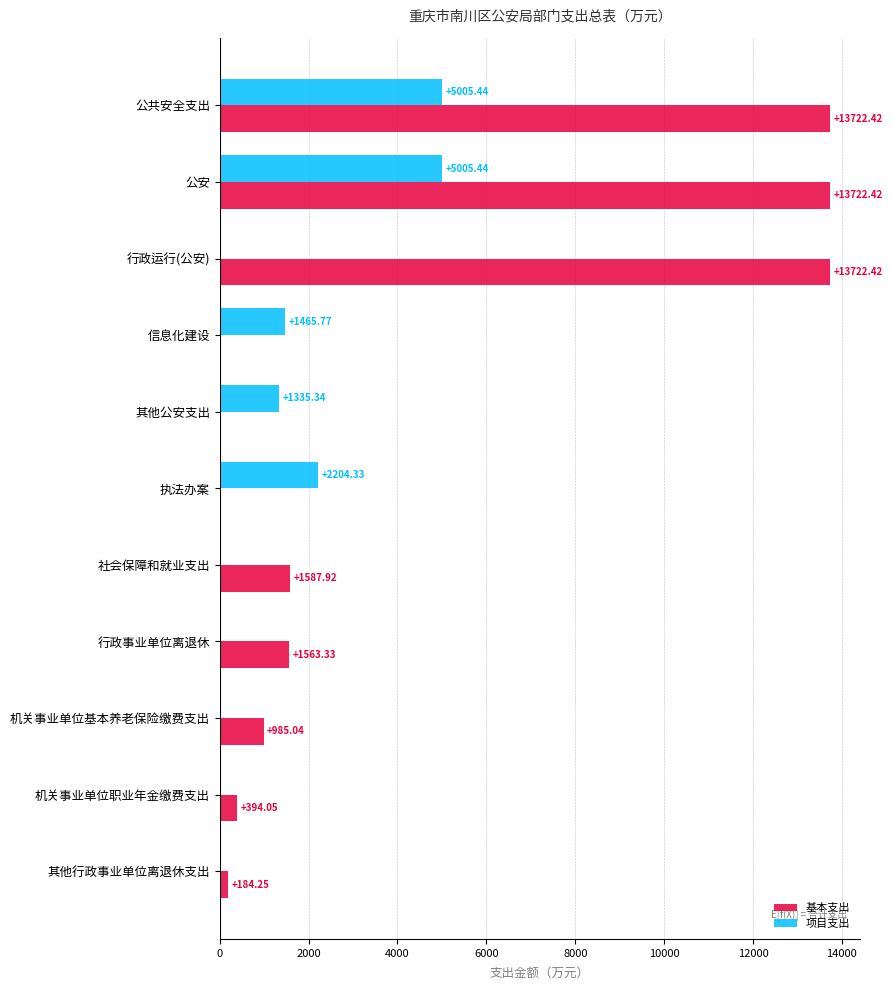

Is the value of 项目支出 at 机关事业单位职业年金缴费支出 greater than the value of 基本支出 at 机关事业单位职业年金缴费支出?

No